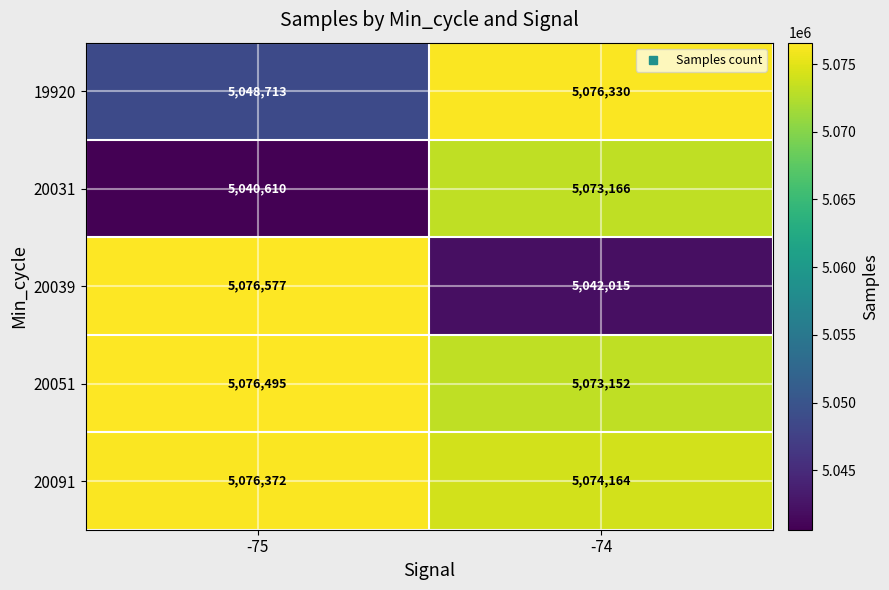

What is the sum of all 20091 values?

10150536